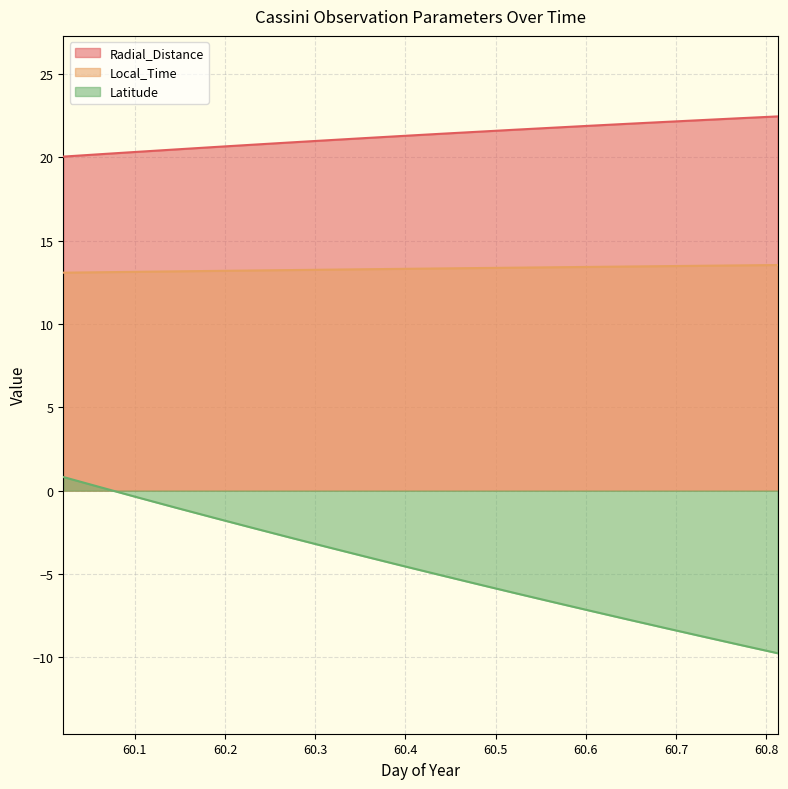

Is the value of Radial_Distance at 60.4375 greater than the value of Local_Time at 60.3125?

Yes